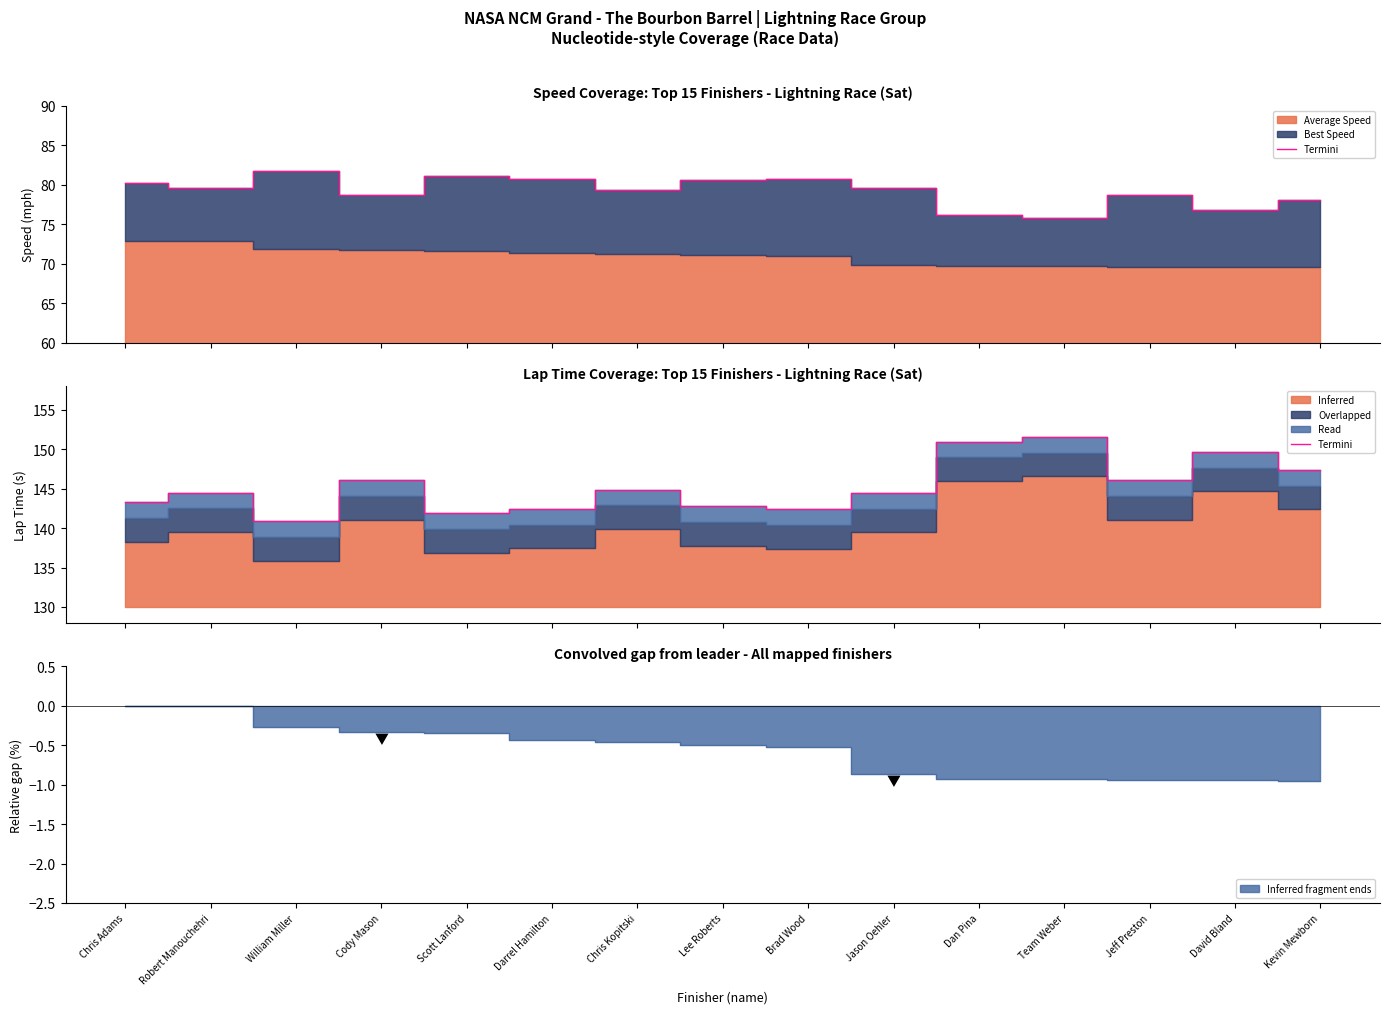

What is the label of the 12th point from the left?

Team Weber